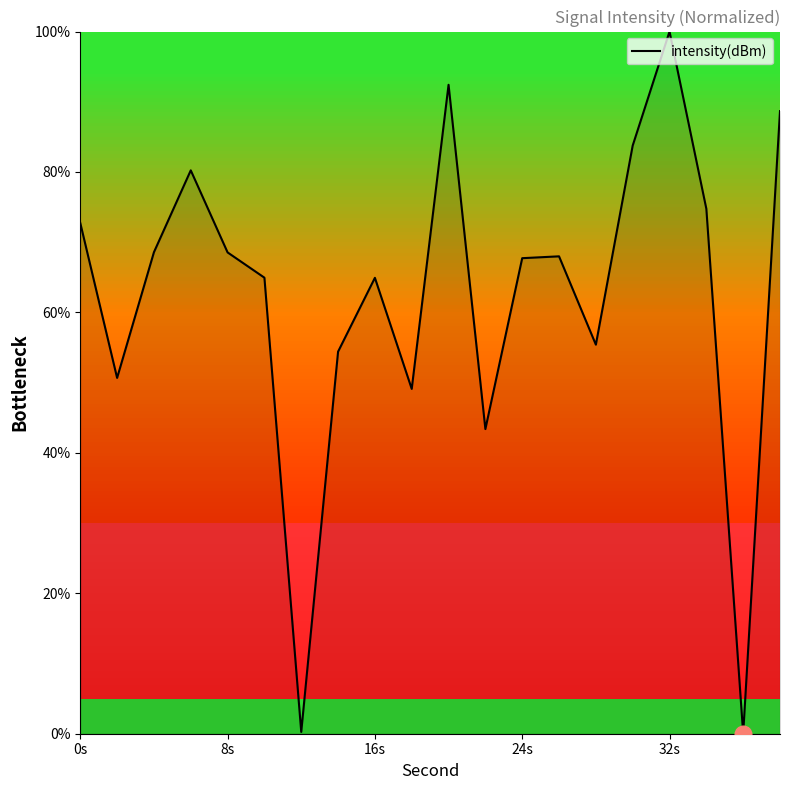

How many categories are shown in the chart?

20